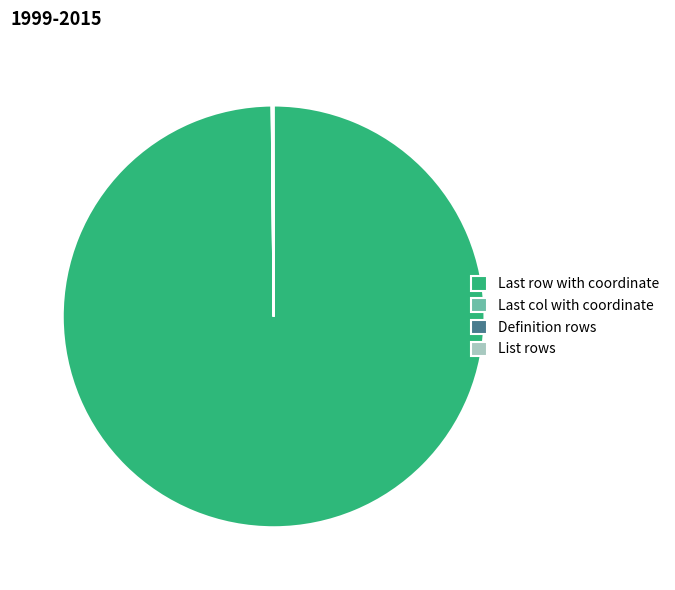

Does any single category account for the majority?

Yes